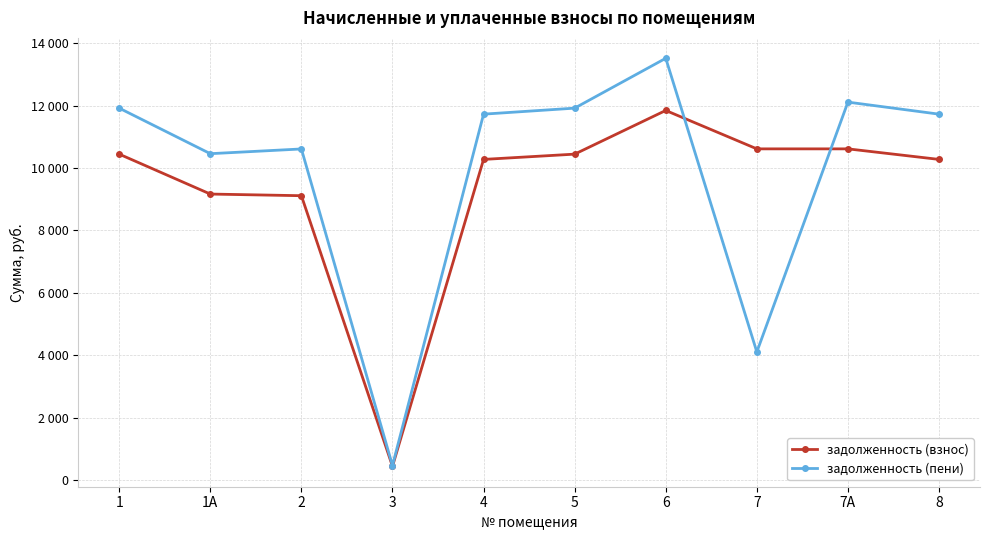

Between 2 and 7А, which is larger?

7А